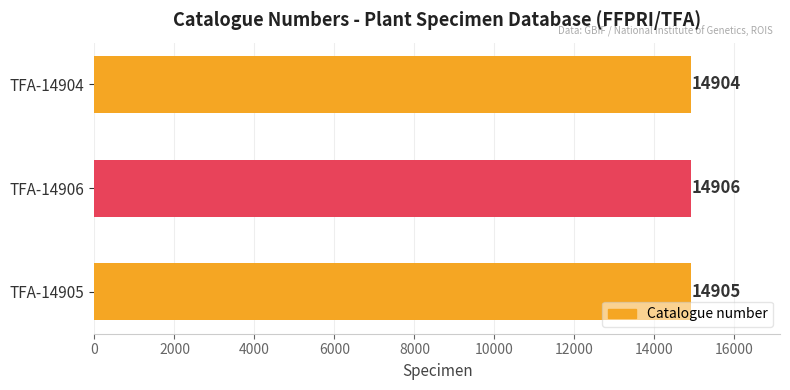

Approximately how many times larger is the value at TFA-14906 compared to TFA-14905?

1.0